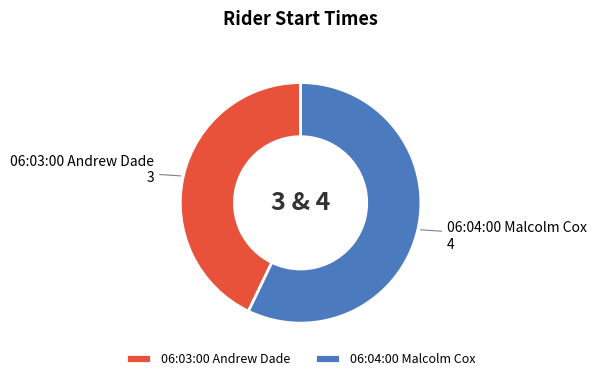

Which slice is the smallest?

06:03:00 Andrew Dade